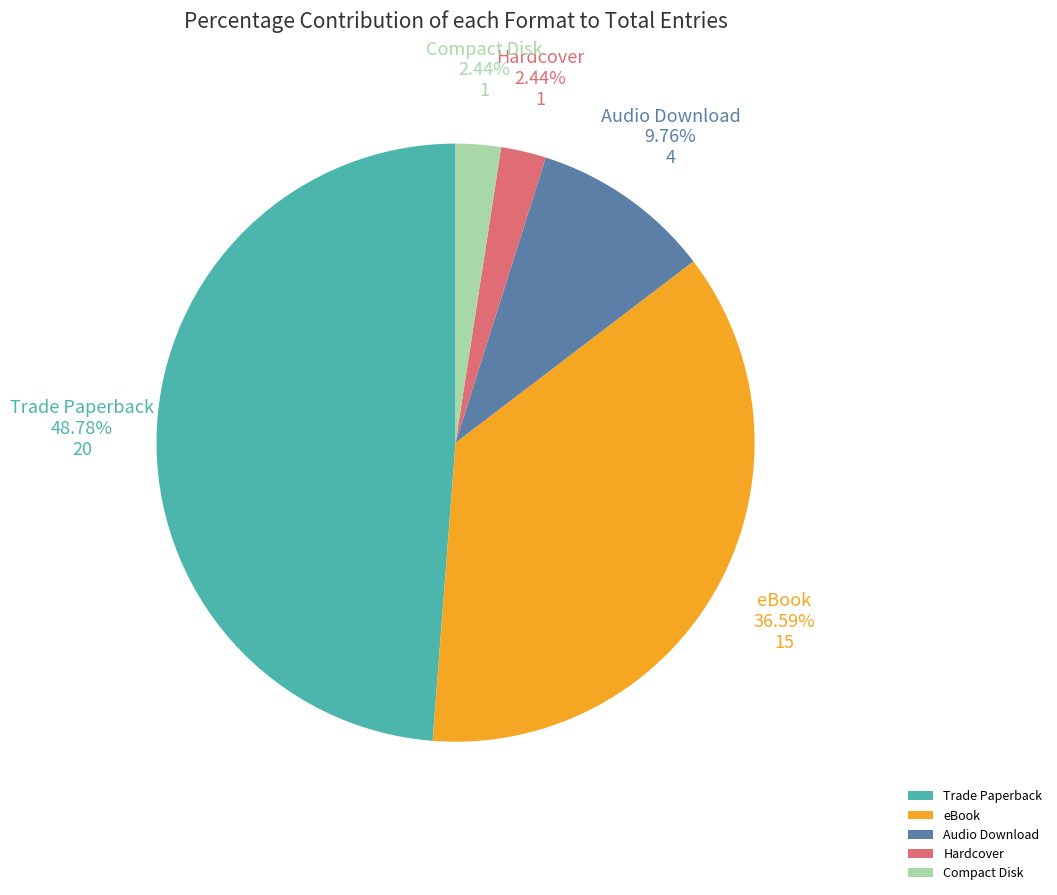

To the nearest percent, what percentage of the pie is Trade Paperback?

49%